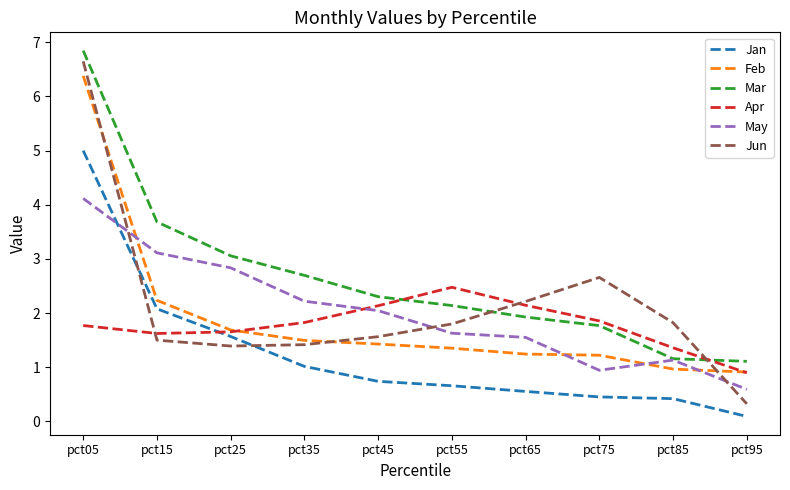

Which category has the lowest value across all series?

pct95